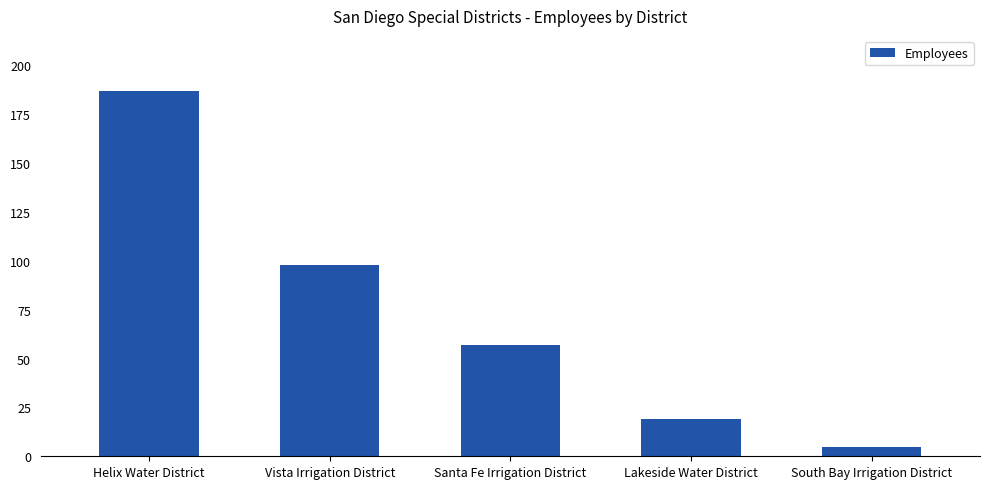

Count the number of categories in the chart.

5